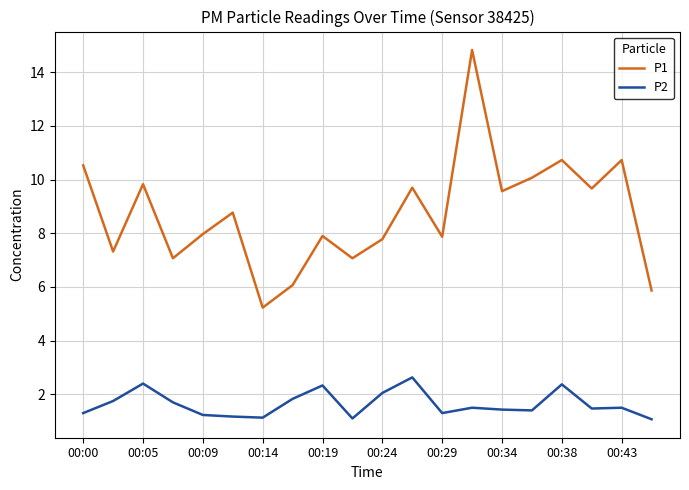

Rank the series by their average value, from highest to lowest.

P1, P2